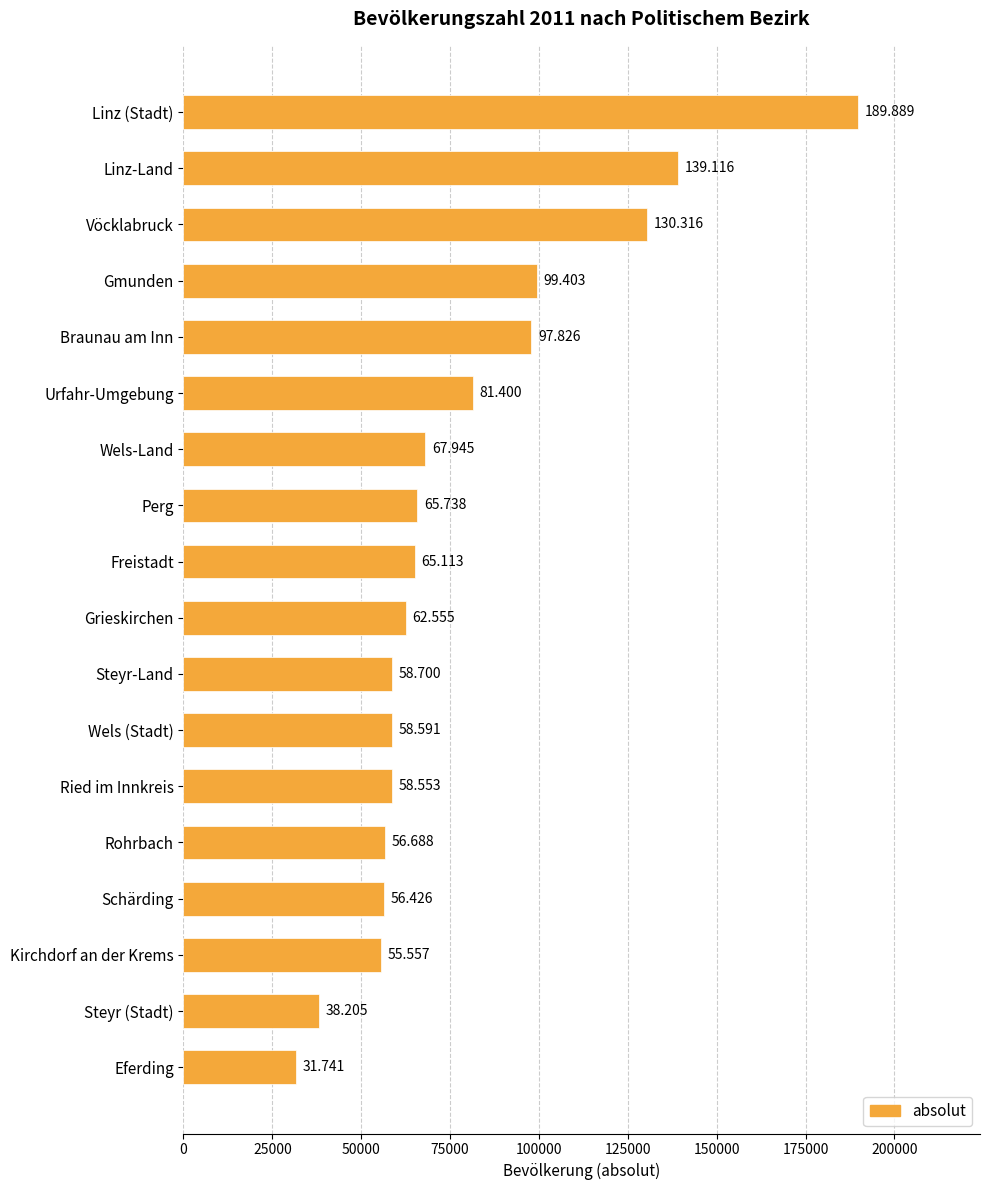

Does the chart contain any negative values?

No